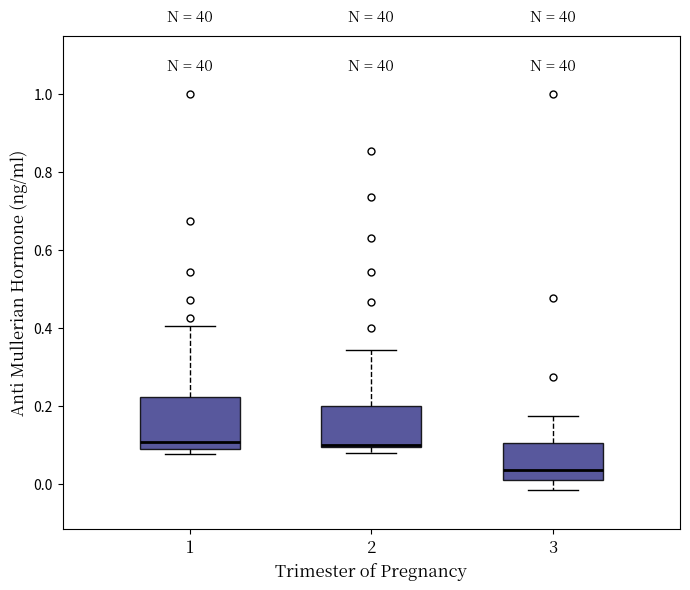

Which box is the tallest, from its lower edge to its upper edge?

1